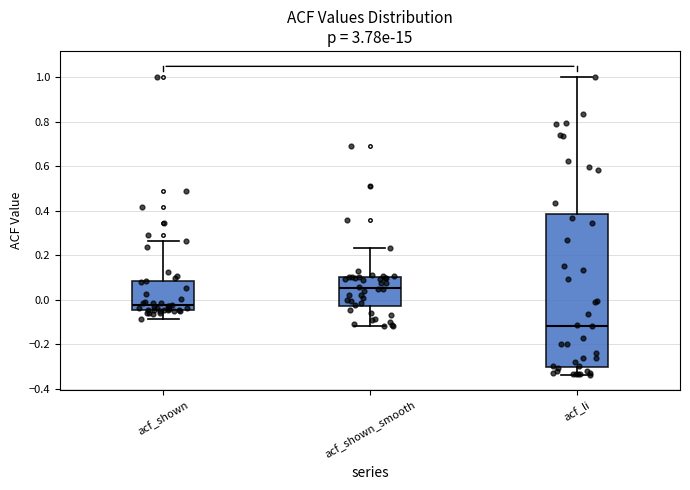

Reading left to right, read every box against the y-axis: the position of its median line, the range the box covers, and the ends of its whiskers. The values are not printed on the chart, so give them approximately, as read against the axis.

acf_shown: median -0.02, box -0.04 to 0.08, whiskers -0.08 to 0.26
acf_shown_smooth: median 0.06, box -0.02 to 0.10, whiskers -0.12 to 0.24
acf_li: median -0.12, box -0.30 to 0.38, whiskers -0.34 to 1.00